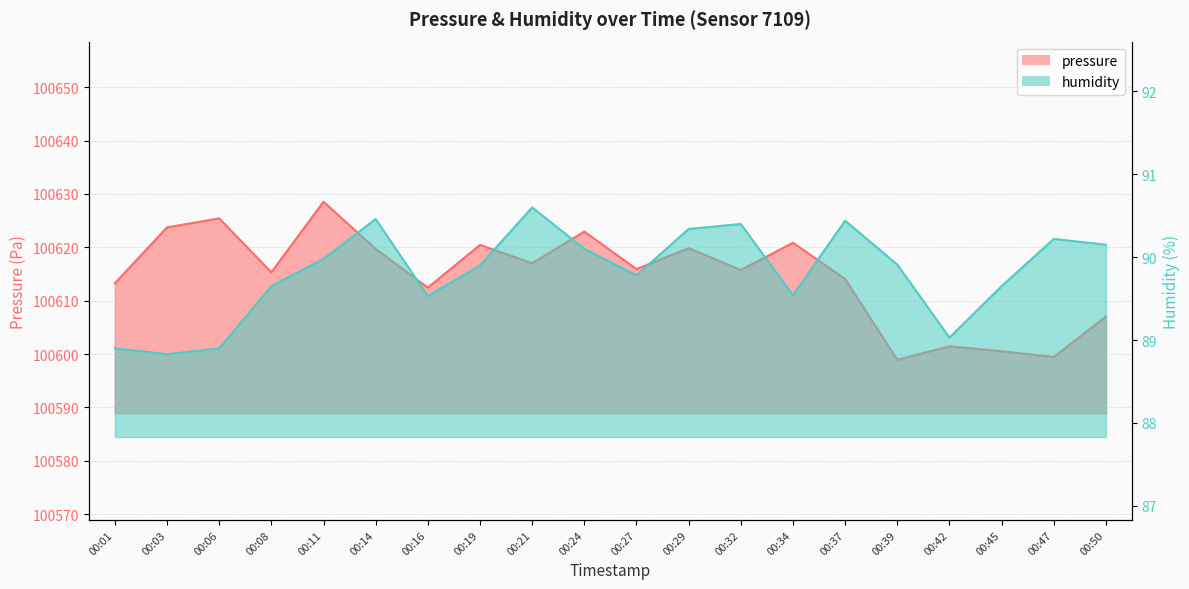

At which category is the sum across all series the highest?

00:11